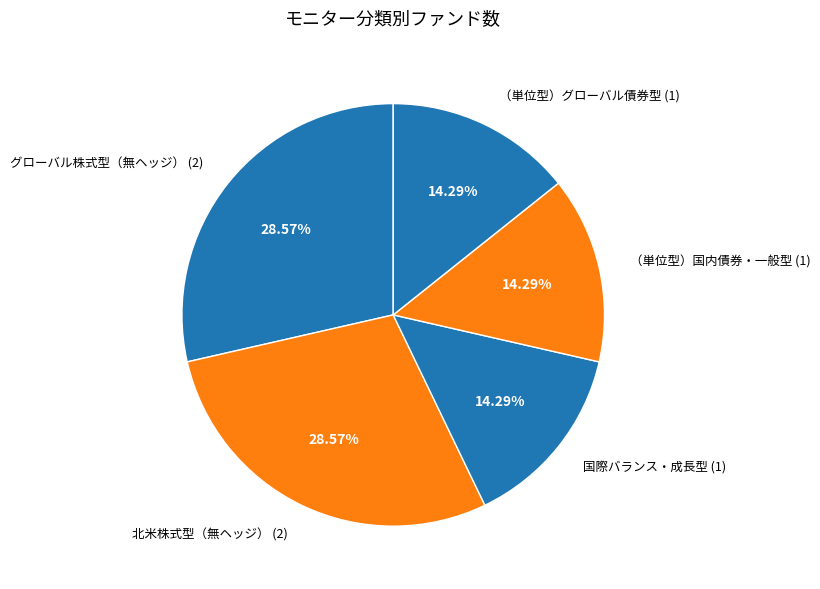

To the nearest percent, what is the difference between the グローバル株式型（無ヘッジ） and （単位型）グローバル債券型 slice percentages?

14%